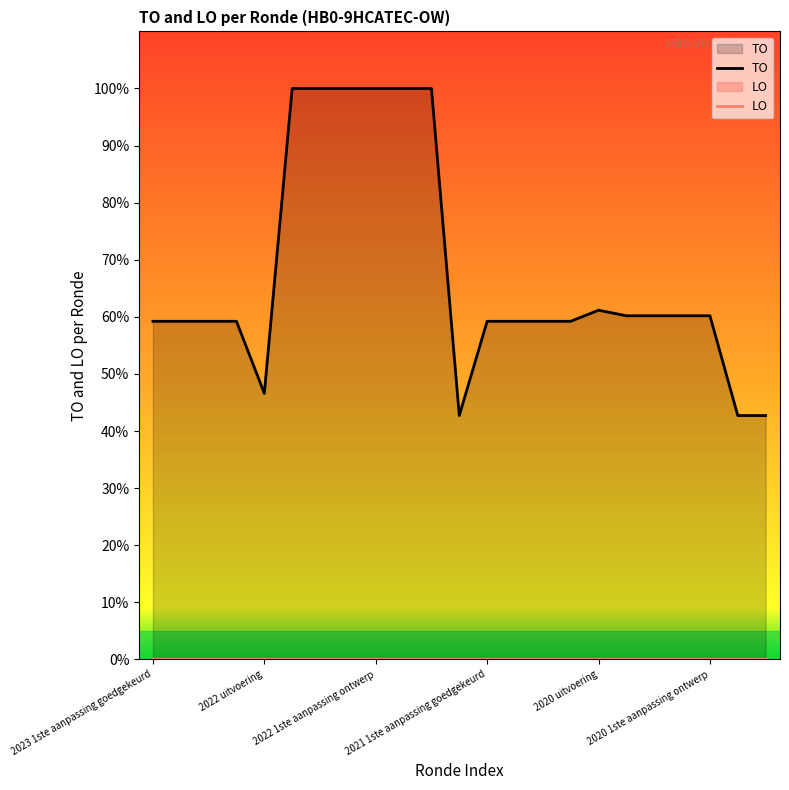

What is the minimum value shown in the chart?

0.0